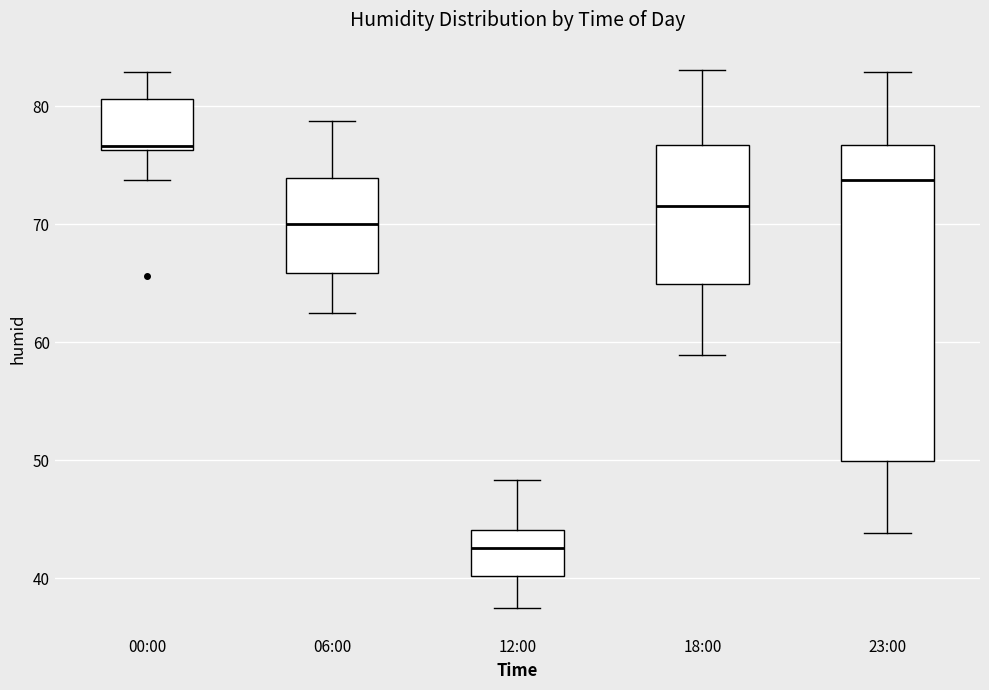

Reading left to right, transcribe this box plot: for each box, give where its median line is, the range the box spans, and where its two whiskers end, as read against the y-axis. The values are not printed on the chart, so give them approximately, as read against the axis.

00:00: median 77, box 76 to 81, whiskers 74 to 83
06:00: median 70, box 66 to 74, whiskers 63 to 79
12:00: median 43, box 40 to 44, whiskers 38 to 48
18:00: median 72, box 65 to 77, whiskers 59 to 83
23:00: median 74, box 50 to 77, whiskers 44 to 83